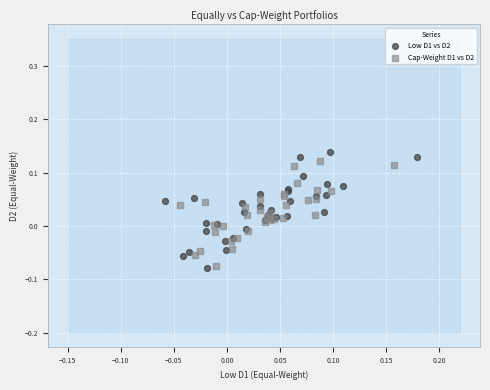

Which series has the largest Y range (max minus min)?

Low D1 vs D2